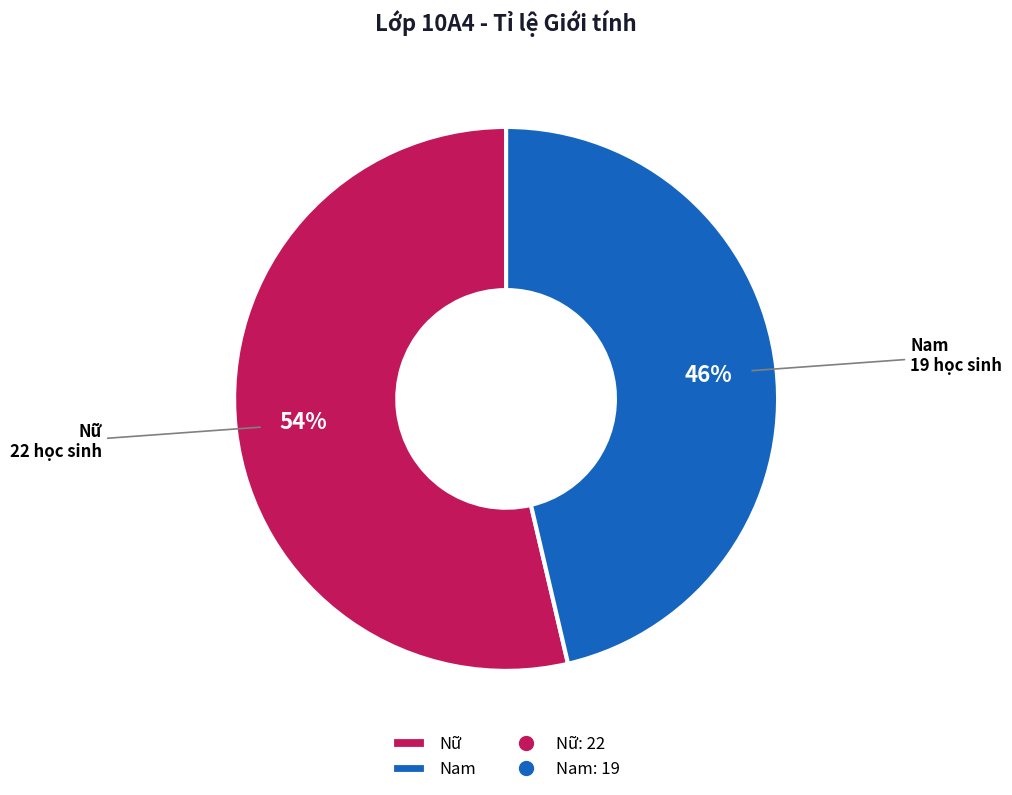

Is there a majority slice in this chart?

Yes